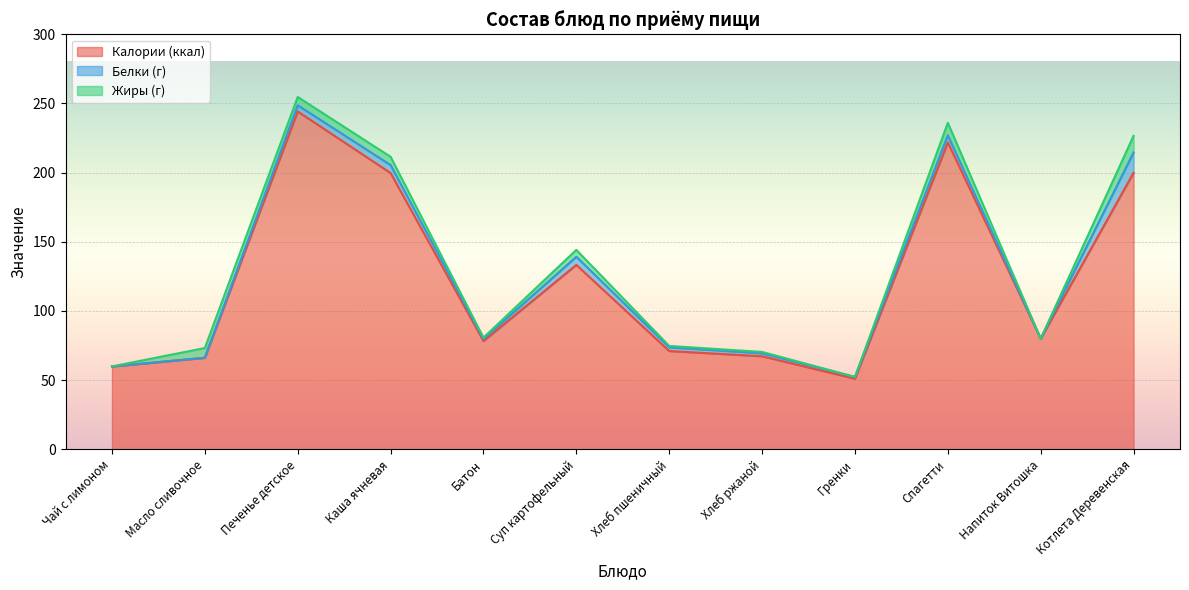

How many data points in Жиры (г) are above 5?

5